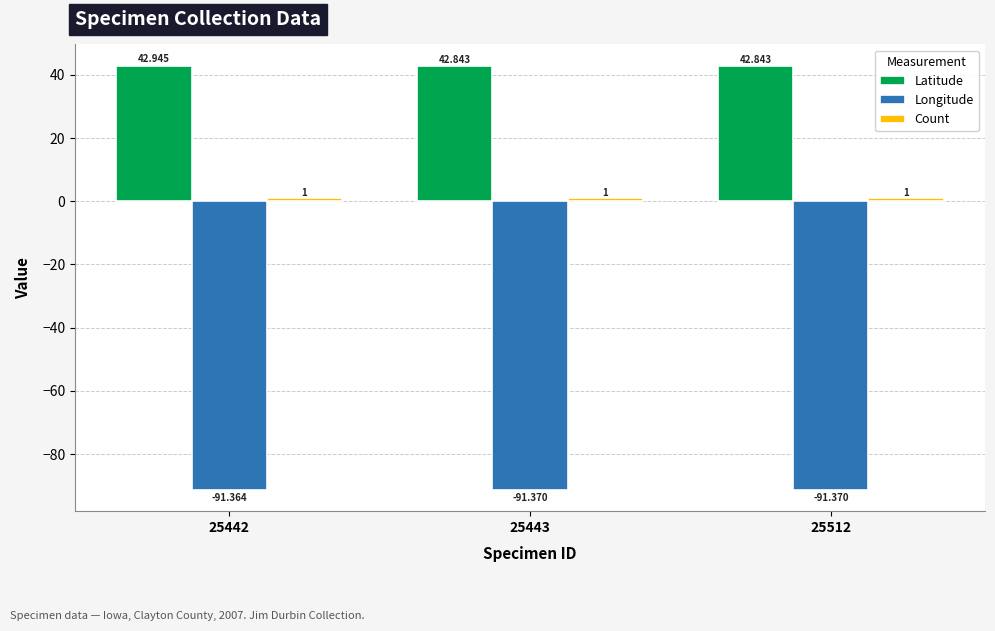

Which series has the largest total across all categories?

Latitude